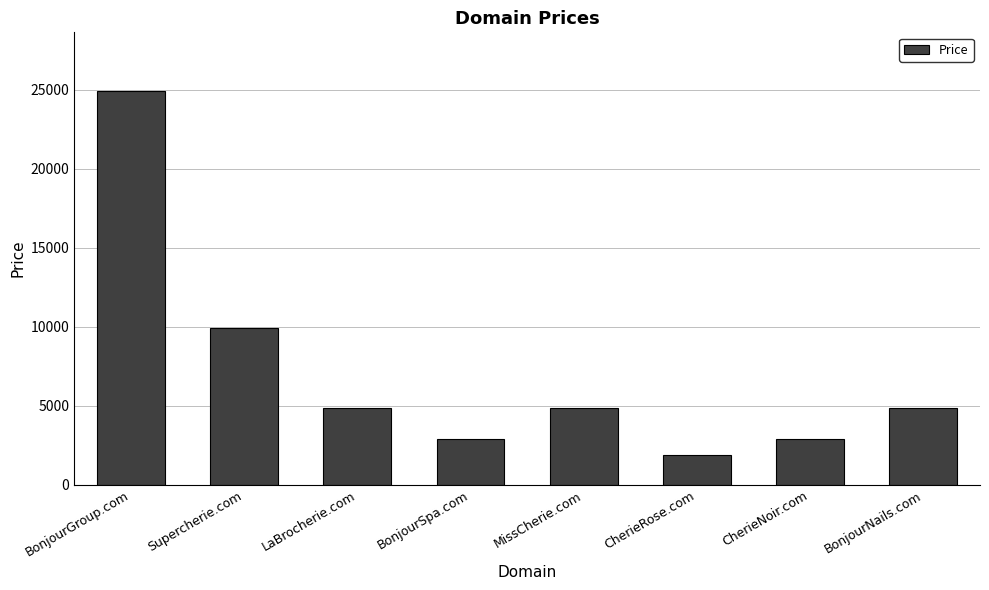

What is the sum of all values?

57104